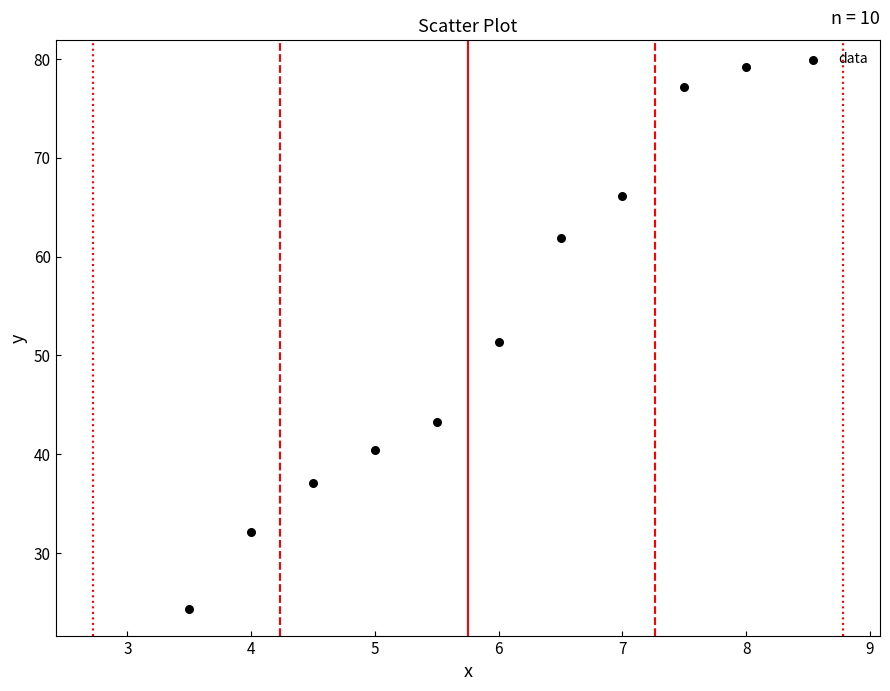

What is the range of Y values (max minus min)?

54.8